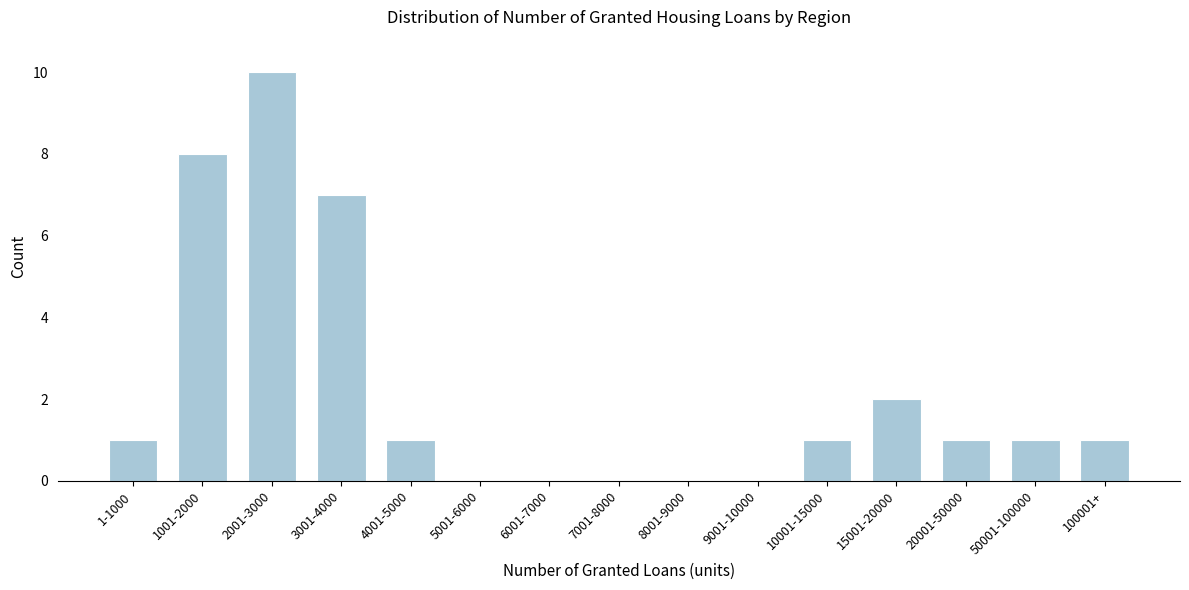

Reading left to right, list all the values displayed in this chart.

1-1000=1	1001-2000=8	2001-3000=10	3001-4000=7	4001-5000=1	5001-6000=0	6001-7000=0	7001-8000=0	8001-9000=0	9001-10000=0	10001-15000=1	15001-20000=2	20001-50000=1	50001-100000=1	100001+=1